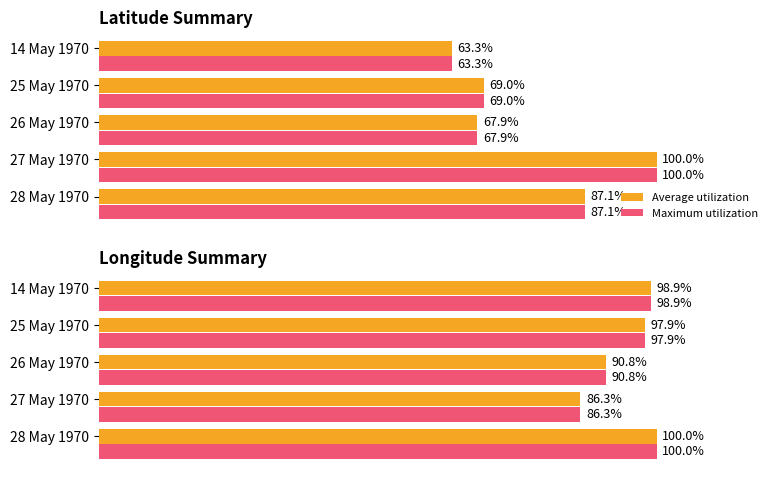

What is the total value across all series at 27 May 1970?

172.6